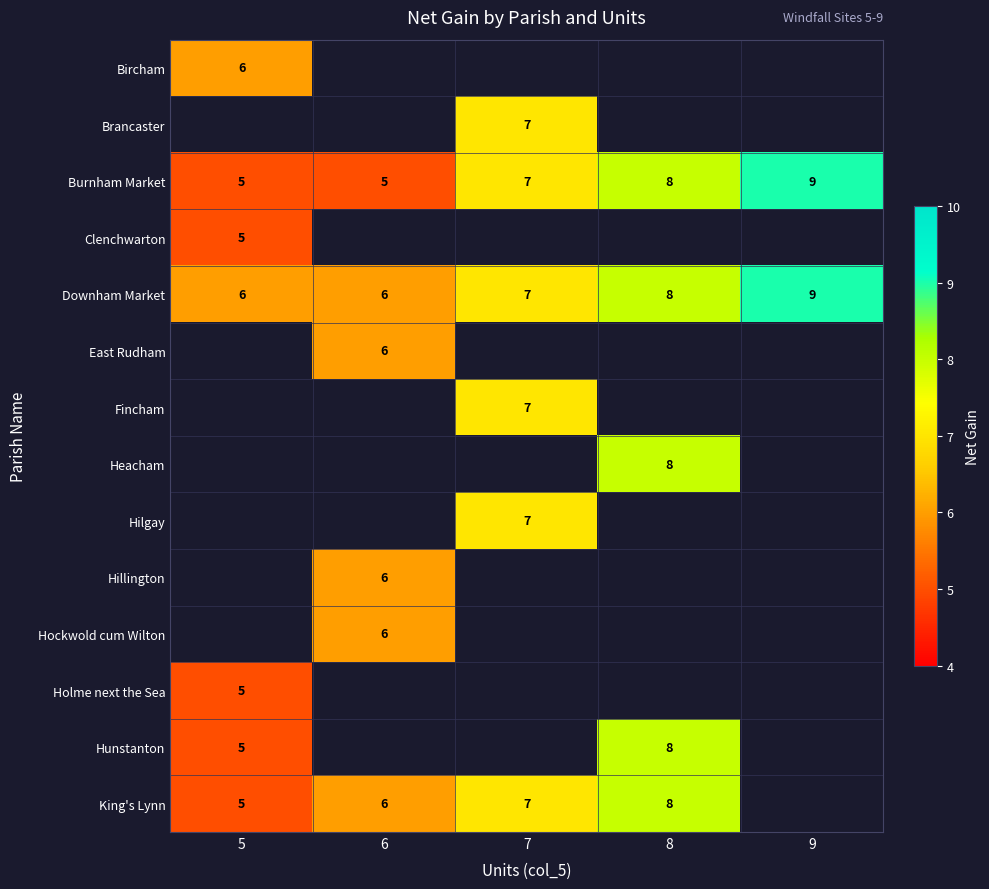

The Hillington series shows 6 at 6. True or false?

True